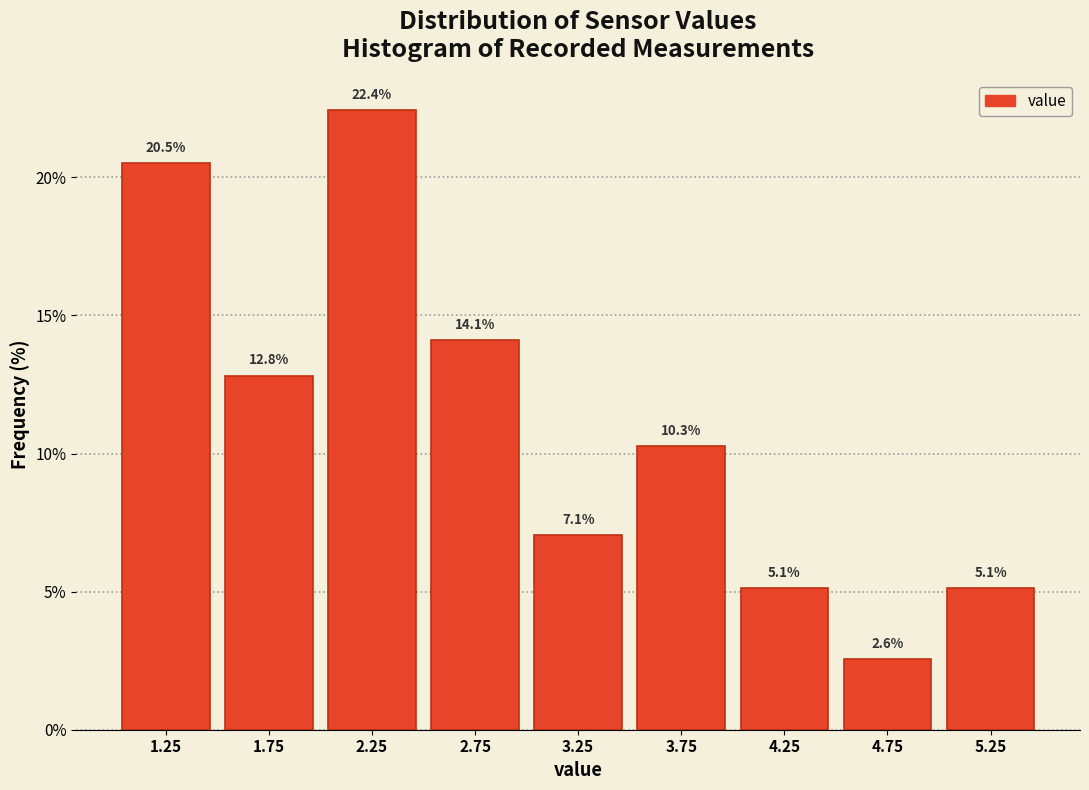

Which range on the x-axis has the tallest bar?

2.0 to 2.5